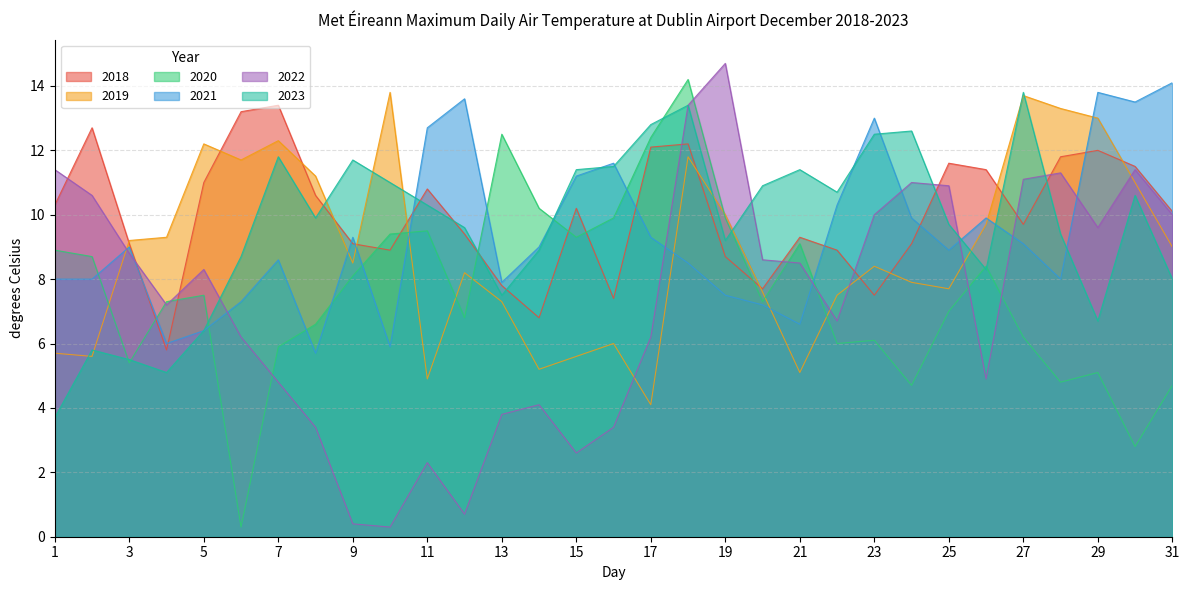

What is the total value across all series at 31?

55.9